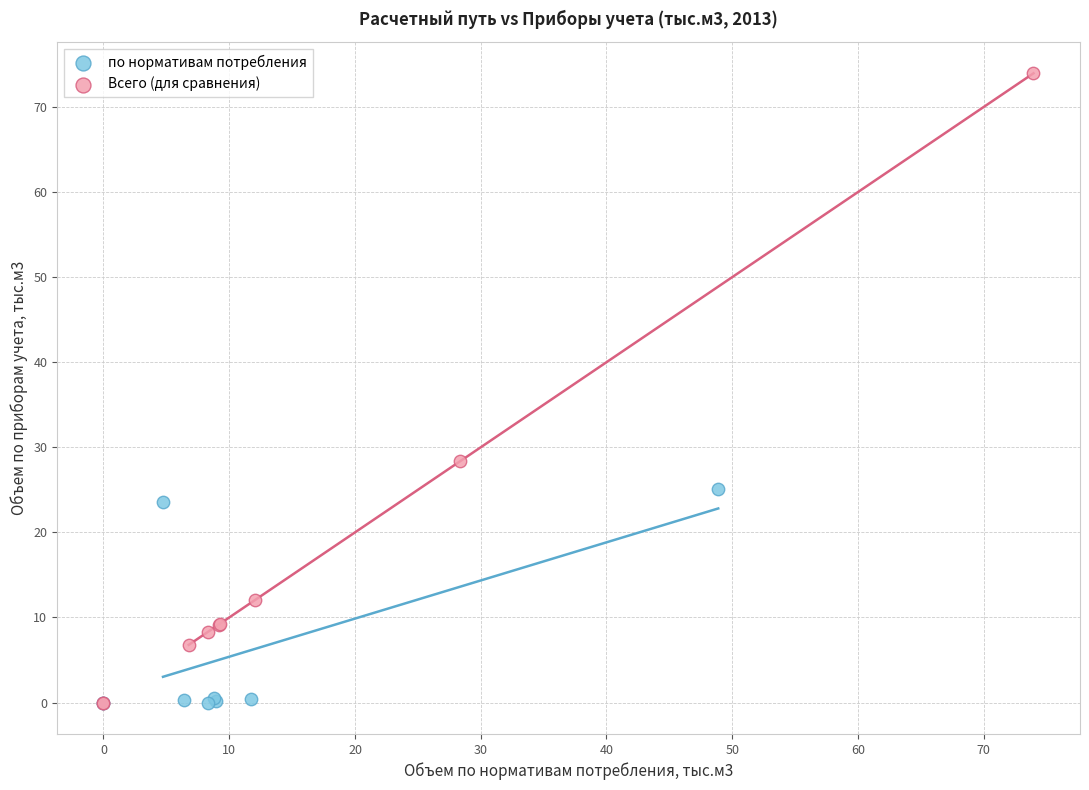

What are all the series names shown in the legend?

по нормативам потребления, Всего (для сравнения)